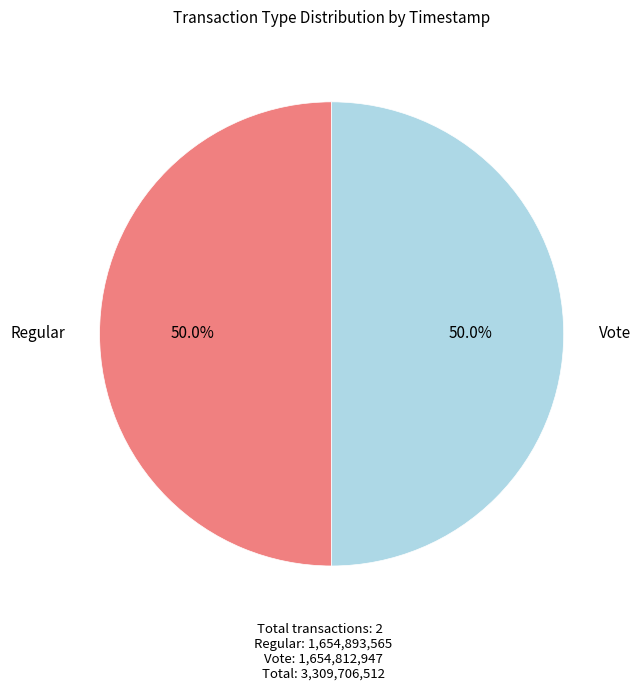

What is the ratio of the value at Vote to the value at Regular?

1.0